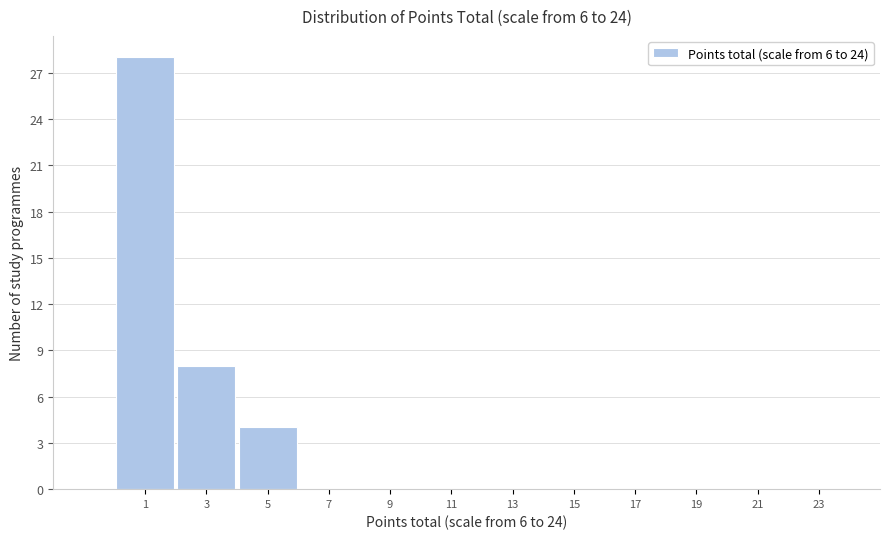

Over which range of the x-axis is the bar tallest?

0 to 2